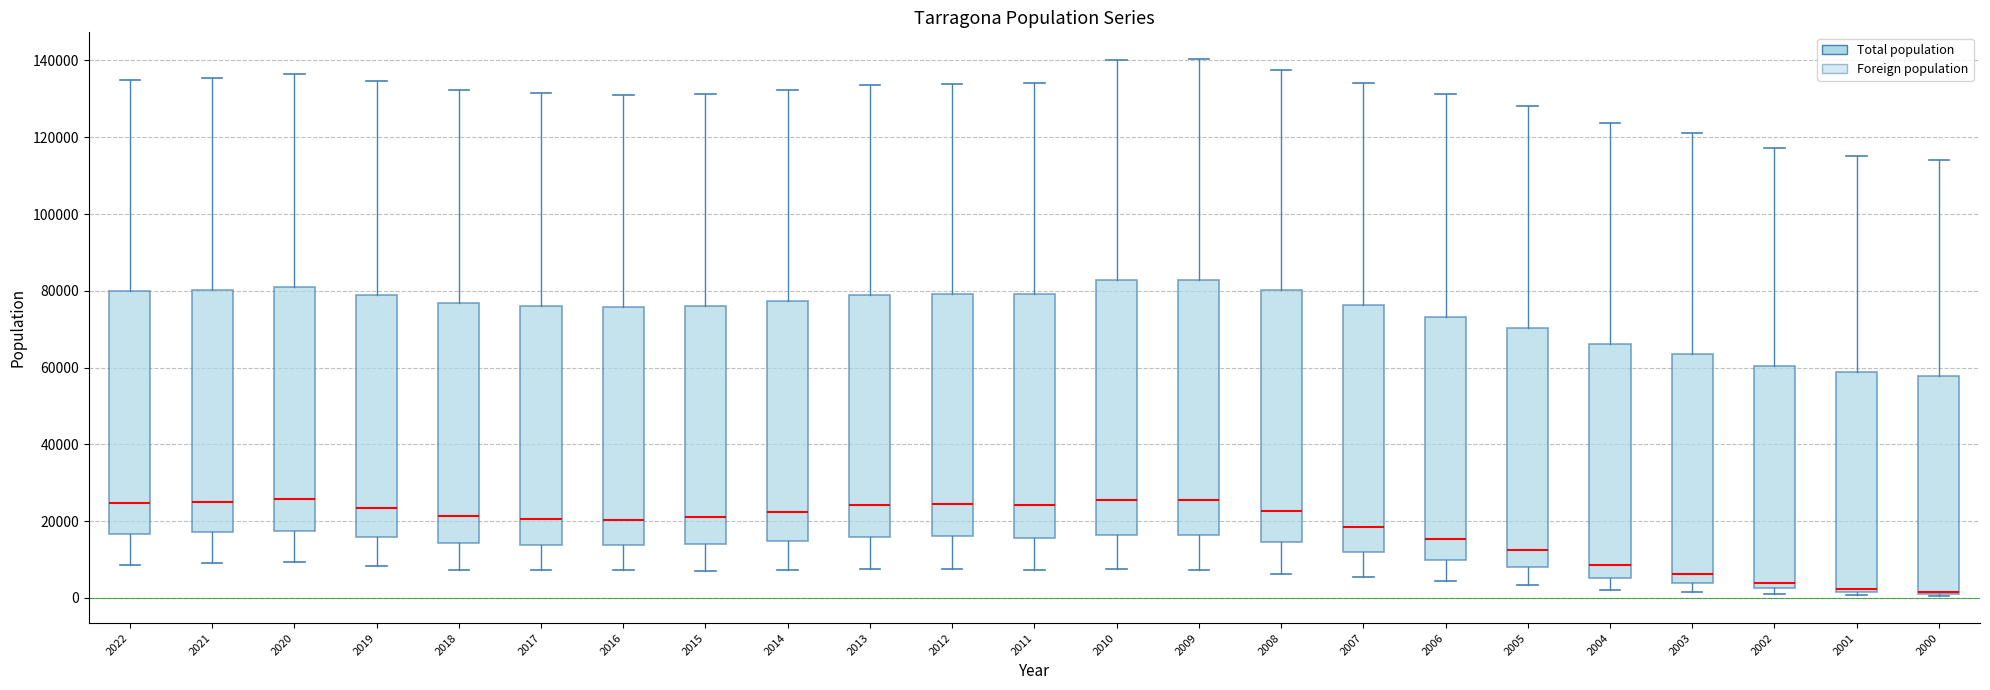

Where does the upper whisker of the box at x = 2002 end on the y-axis? The values are not printed on the chart, so give them approximately, as read against the axis.

118000